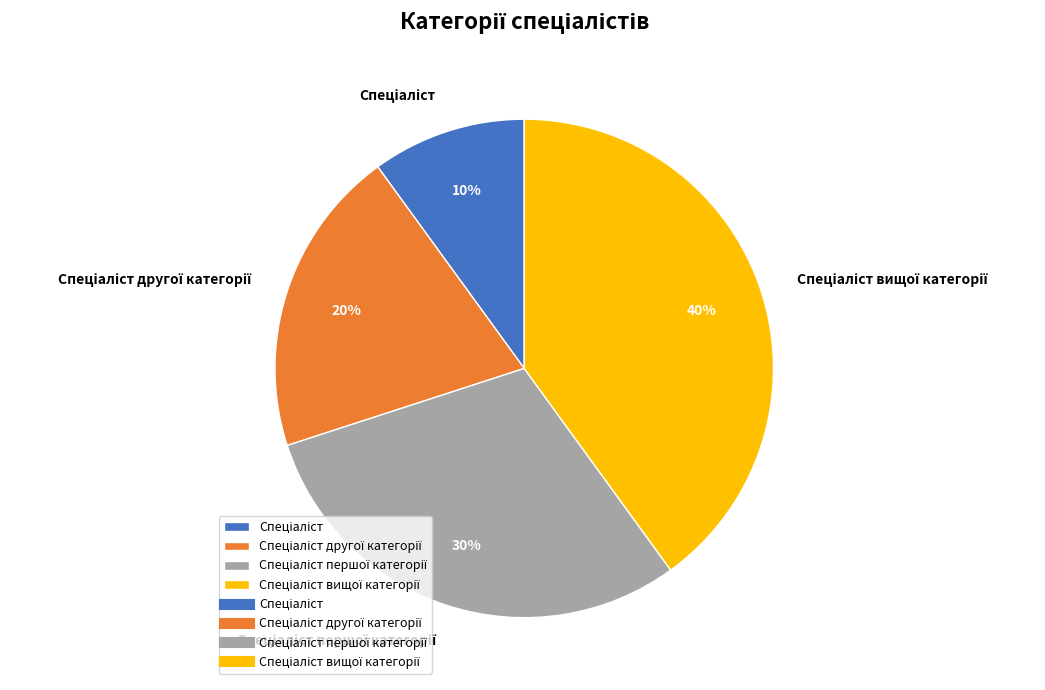

To the nearest percent, what is the average slice percentage?

25%